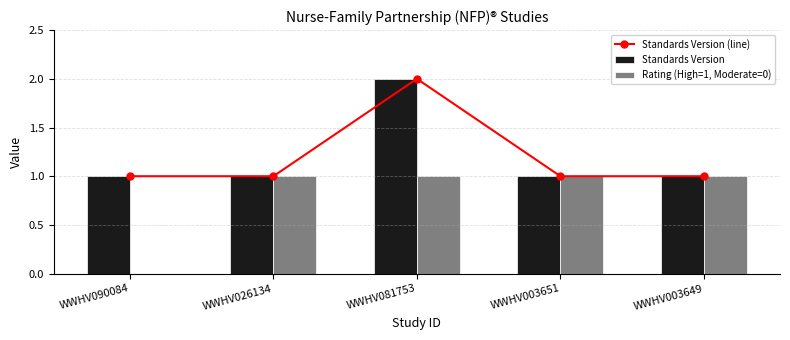

Is it true that Standards Version equals 2 at WWHV081753?

True